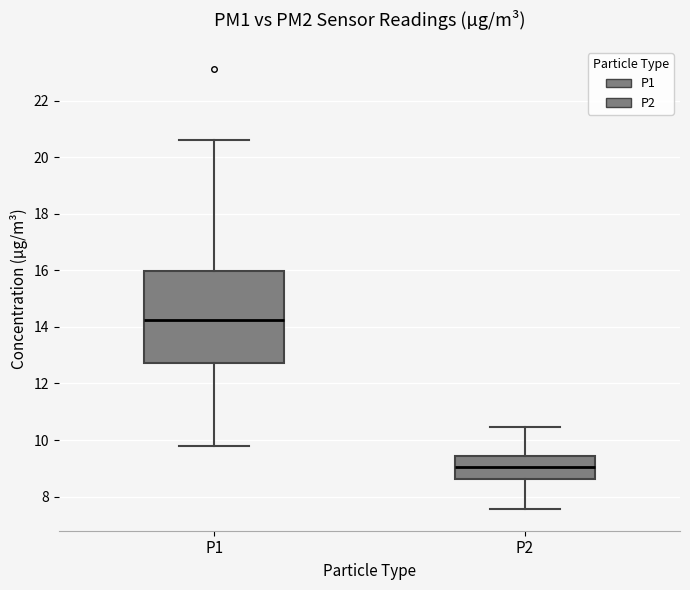

Where does the lower whisker of the box for P1 end on the y-axis? The values are not printed on the chart, so give them approximately, as read against the axis.

9.8